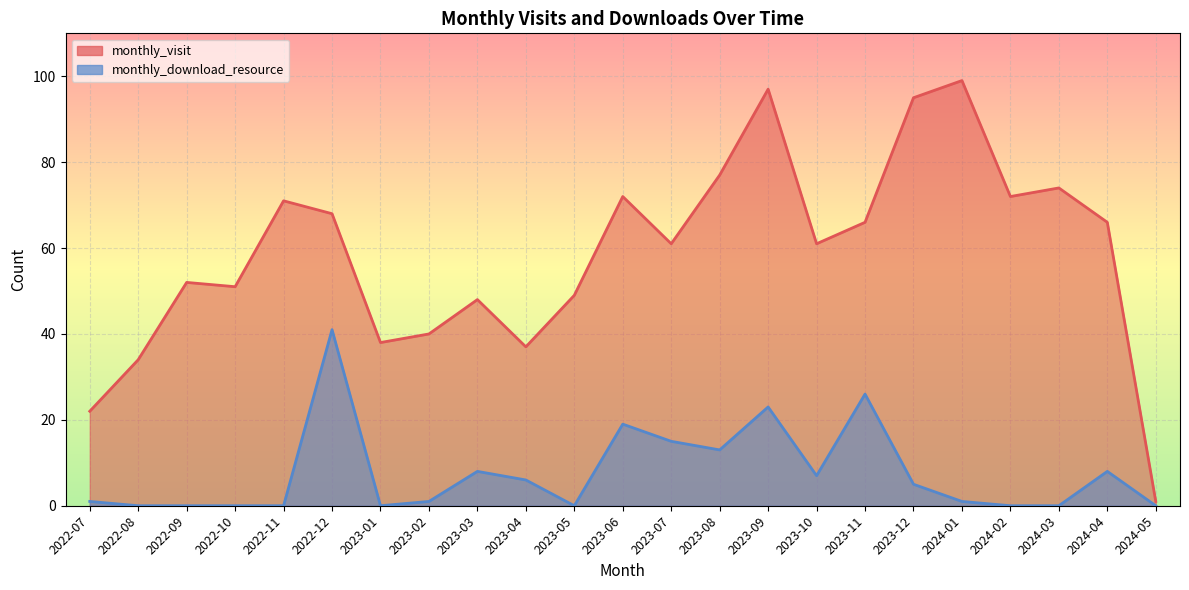

What is the average value of the monthly_download_resource series?

8